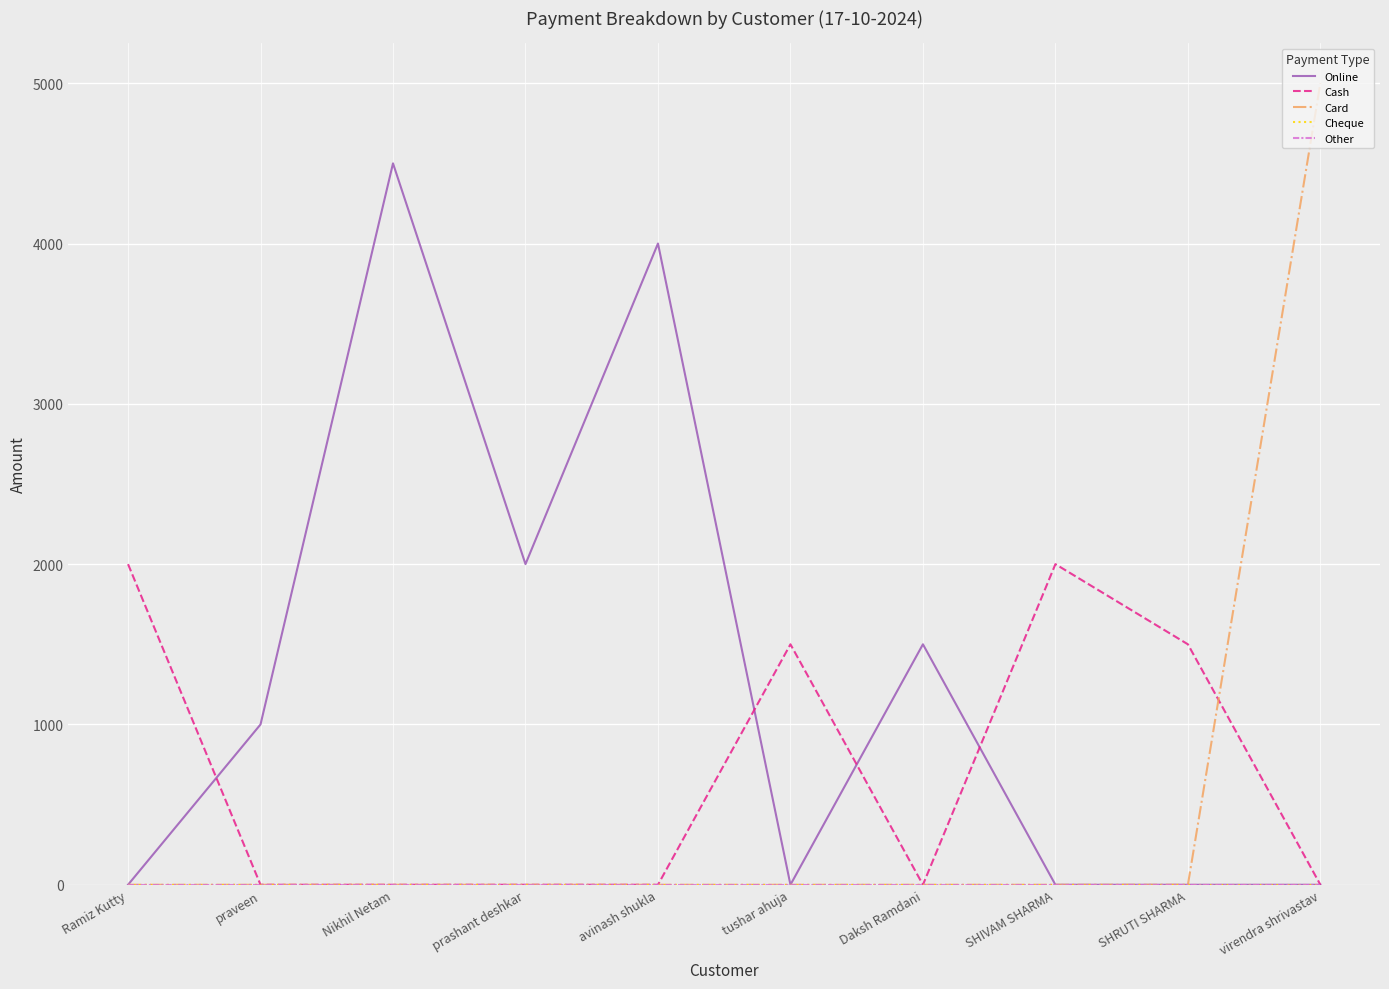

Reading left to right, list all the values displayed in this chart.

Online: 0	1000	4500	2000	4000	0	1500	0	0	0
Cash: 2000	0	0	0	0	1500	0	2000	1500	0
Card: 0	0	0	0	0	0	0	0	0	5000
Cheque: 0	0	0	0	0	0	0	0	0	0
Other: 0	0	0	0	0	0	0	0	0	0